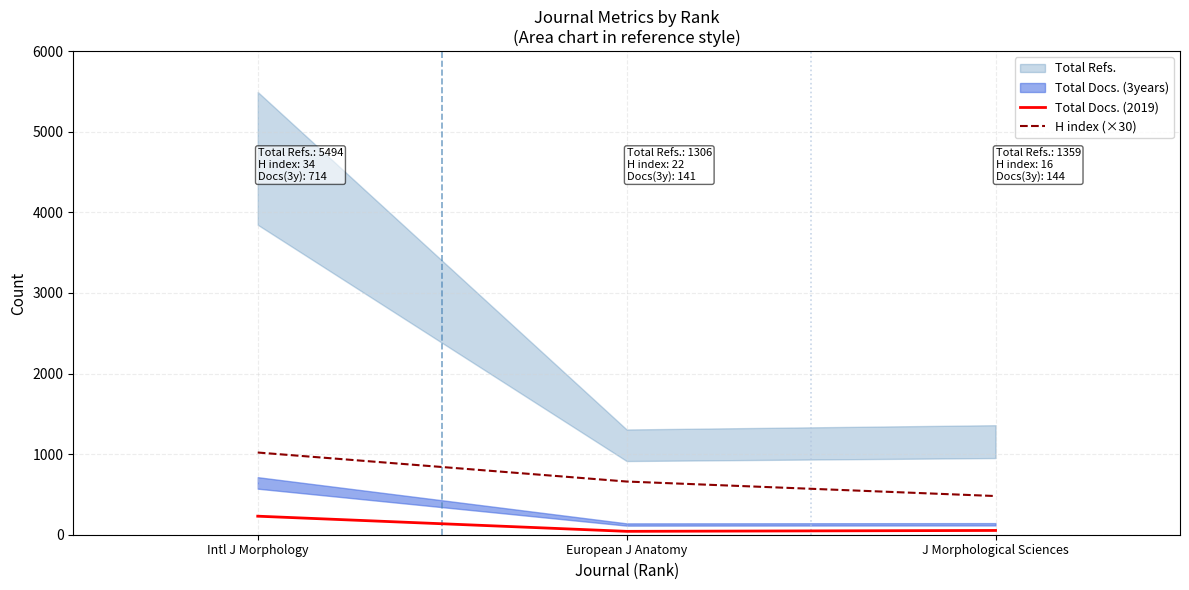

The H index (×30) series shows 1507 at Intl J Morphology. True or false?

False